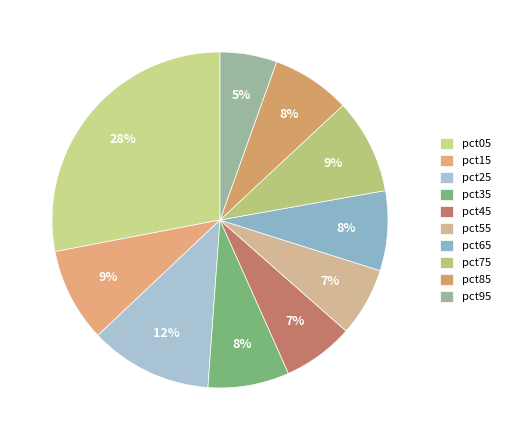

To the nearest percent, what portion does pct65 represent?

8%